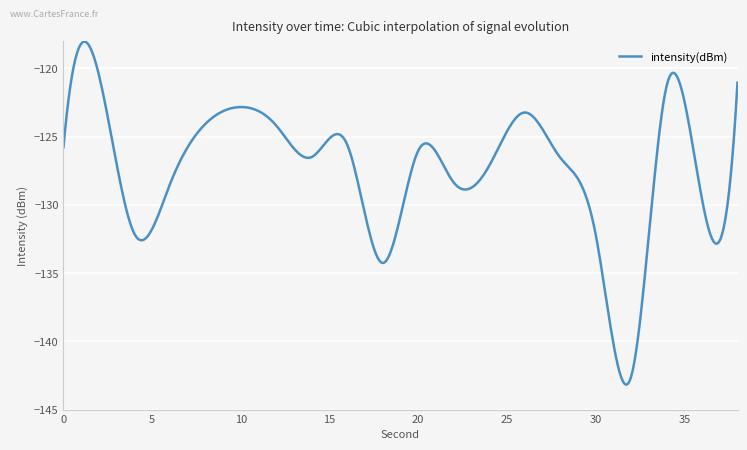

How many lines are shown in the chart?

1